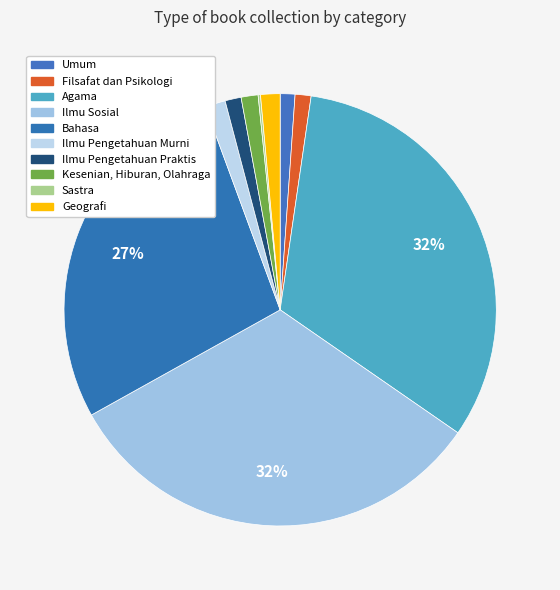

Which has a higher value, Kesenian, Hiburan, Olahraga or Sastra?

Kesenian, Hiburan, Olahraga